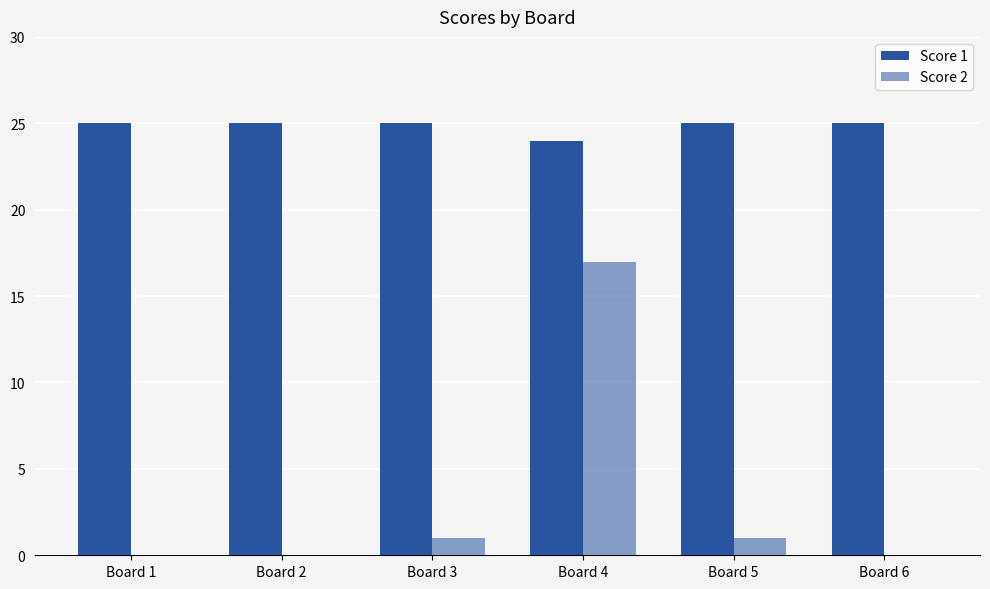

Does the chart contain stacked bars?

No